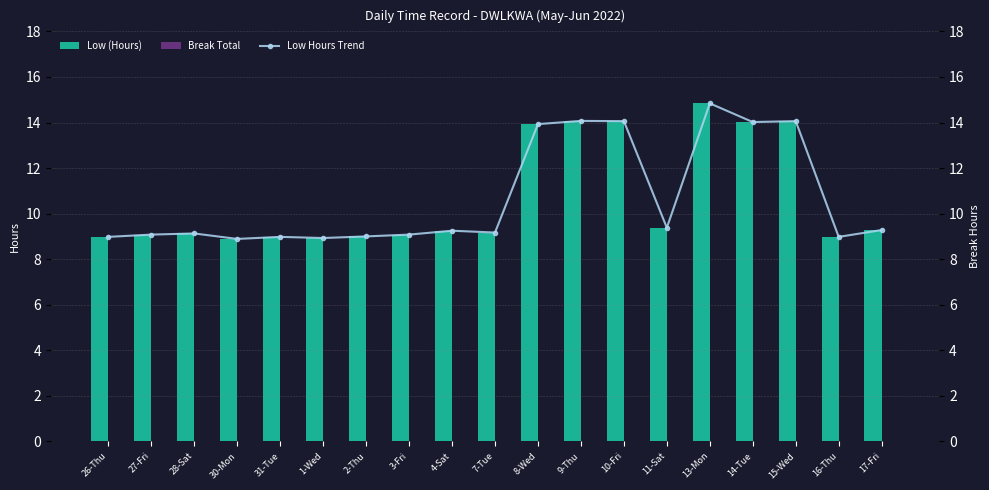

Is the value of Low (Hours) at 30-Mon greater than the value of Break Total at 10-Fri?

Yes